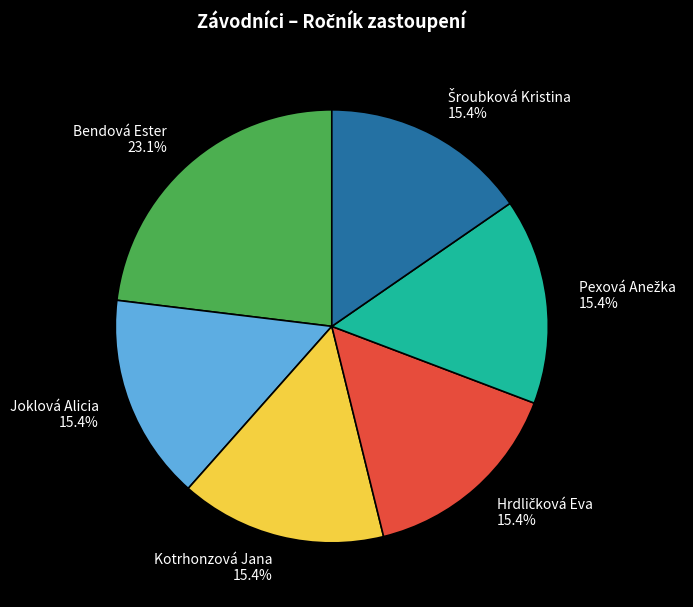

What portion of the pie excludes Bendová Ester?

76.9%